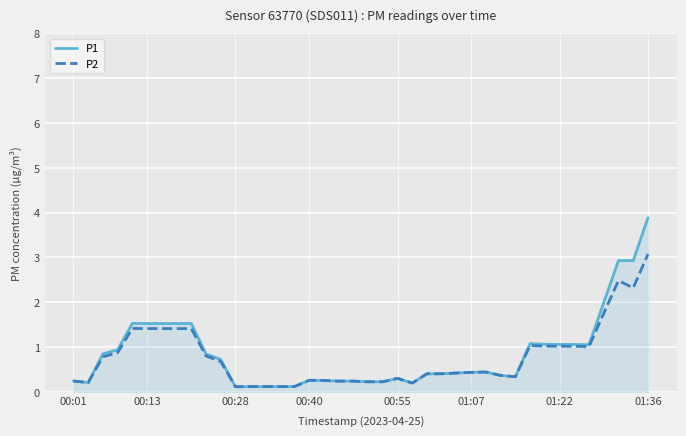

What is the lowest value of the P1 series?

0.1